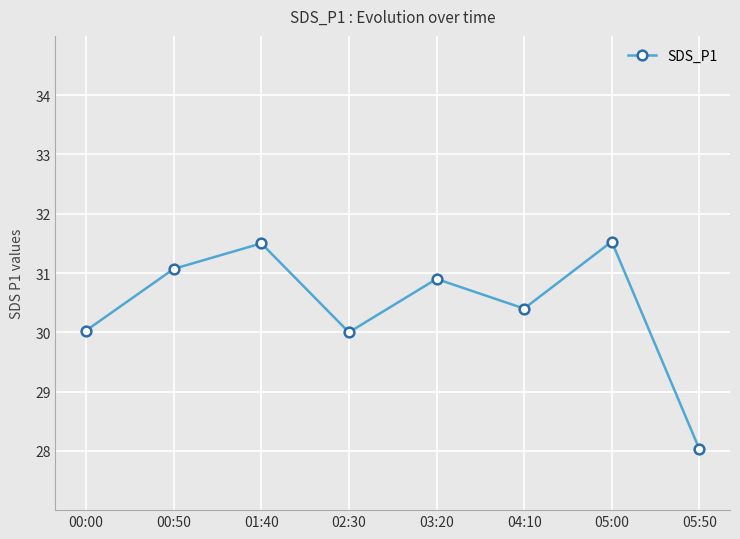

Which category has the lowest value across all series?

05:50